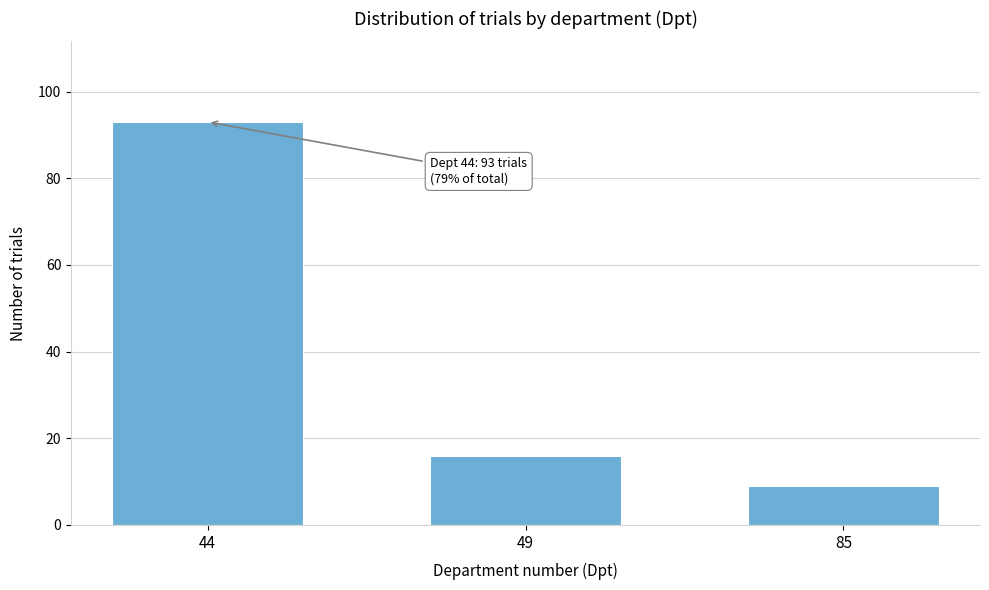

Reading right to left, list all the values displayed in this chart.

9	16	93